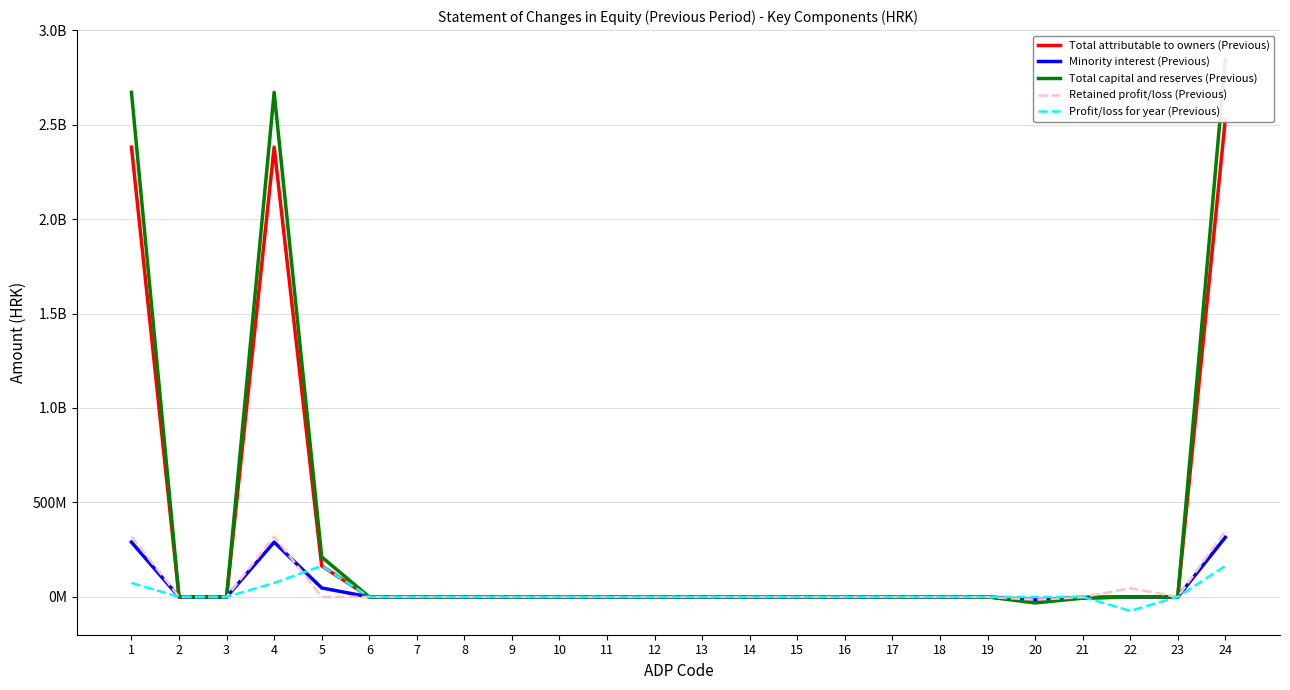

How many data points in Total capital and reserves (Previous) are less than 0?

2